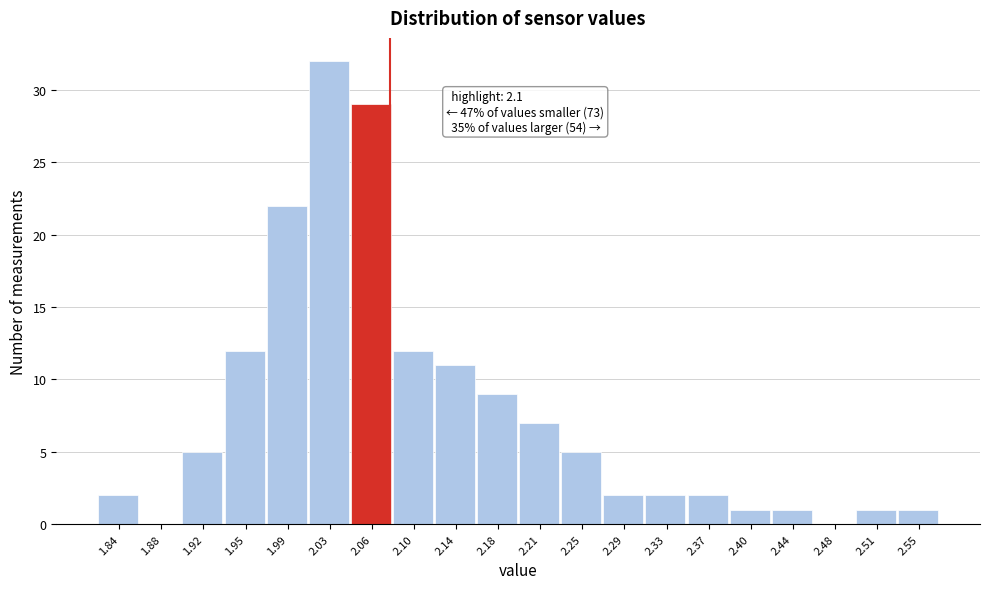

What is the greatest value displayed?

32